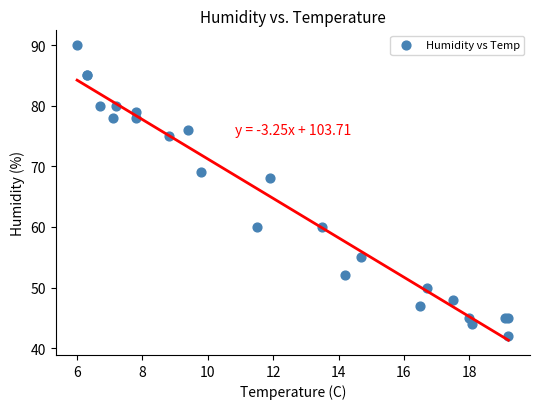

What Y value in the scatter plot is closest to 66?

68